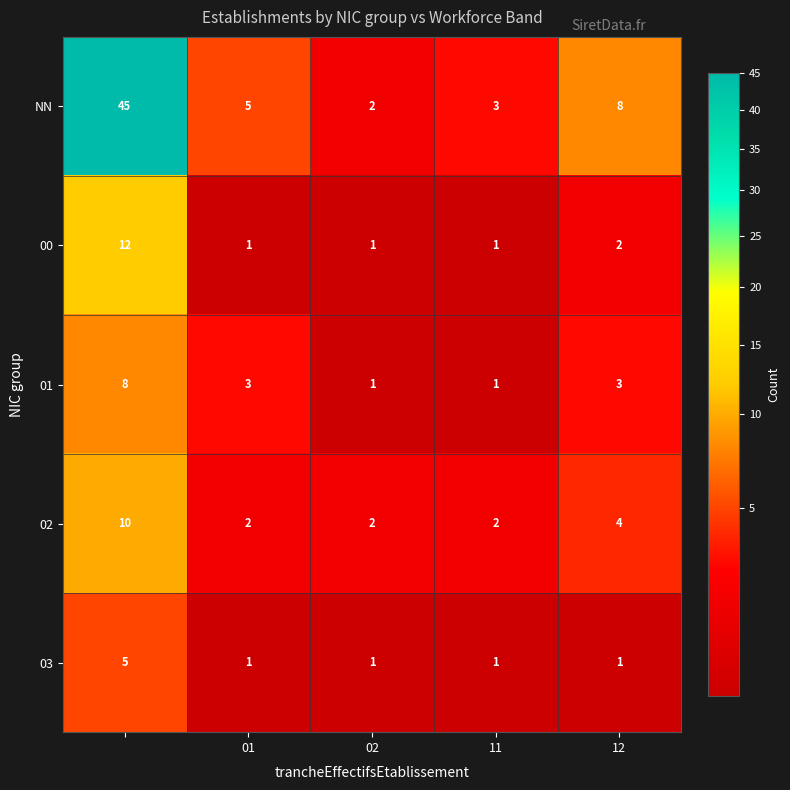

What is the maximum value shown in the chart?

45